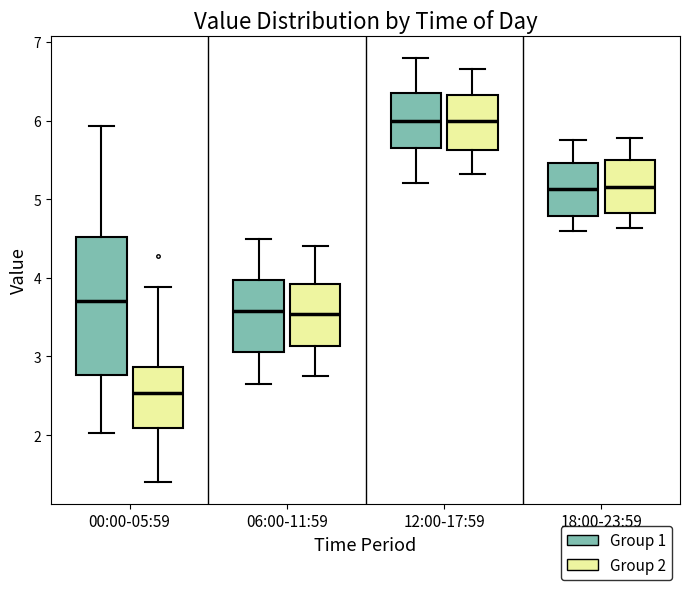

Where does the median line of the box for 18:00-23:59 (Group 2) sit on the y-axis? The values are not printed on the chart, so give them approximately, as read against the axis.

5.2